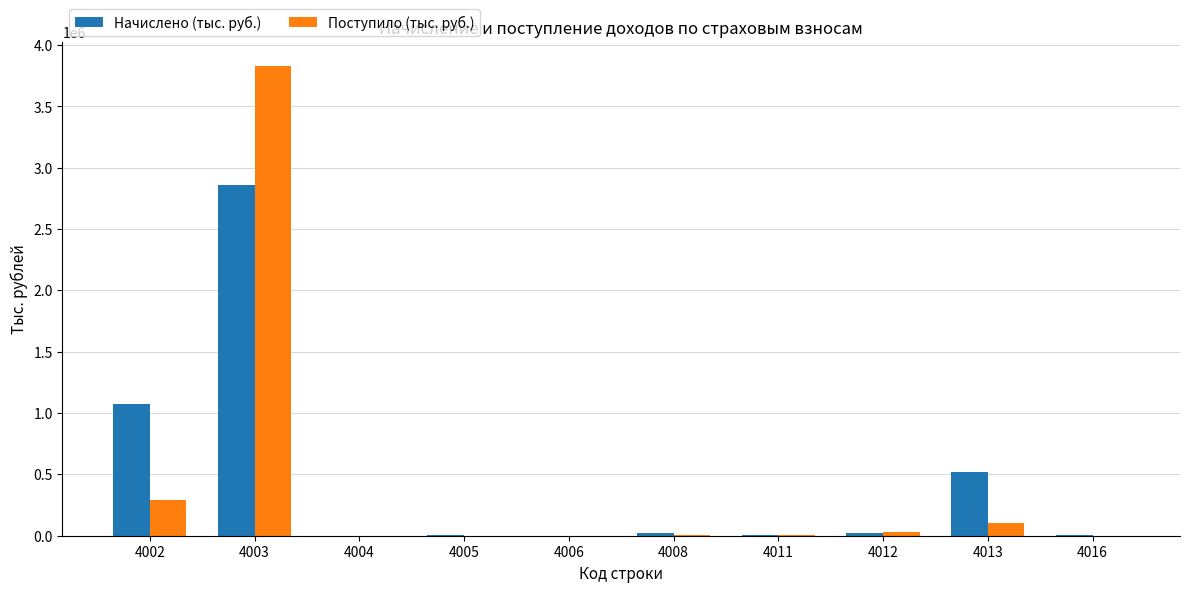

At which category is the sum across all series the highest?

4003